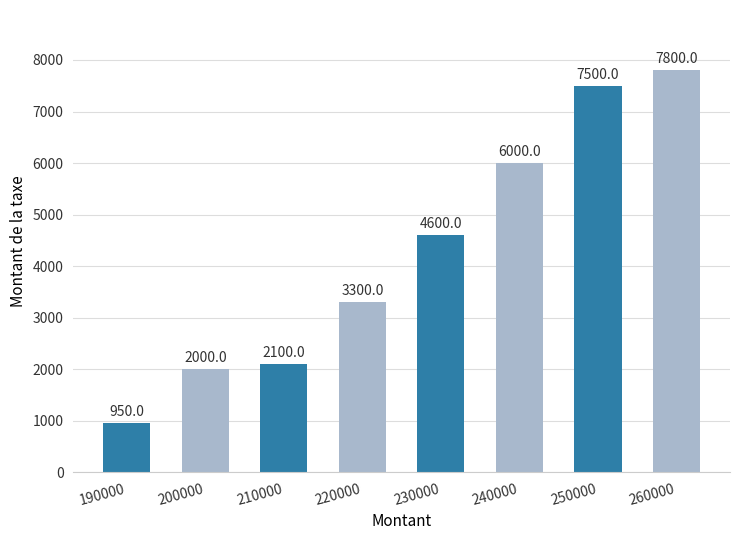

At which label is the value closest to 4375?

230000